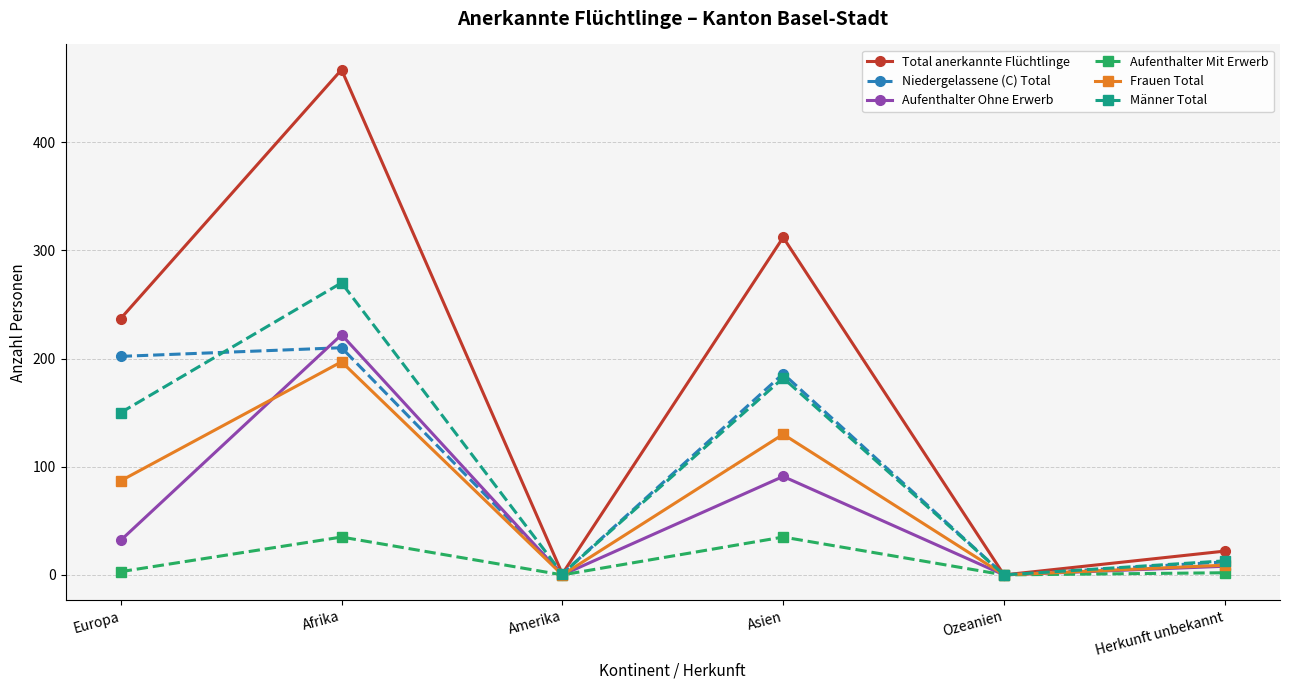

The Frauen Total series shows 130 at Asien. True or false?

True